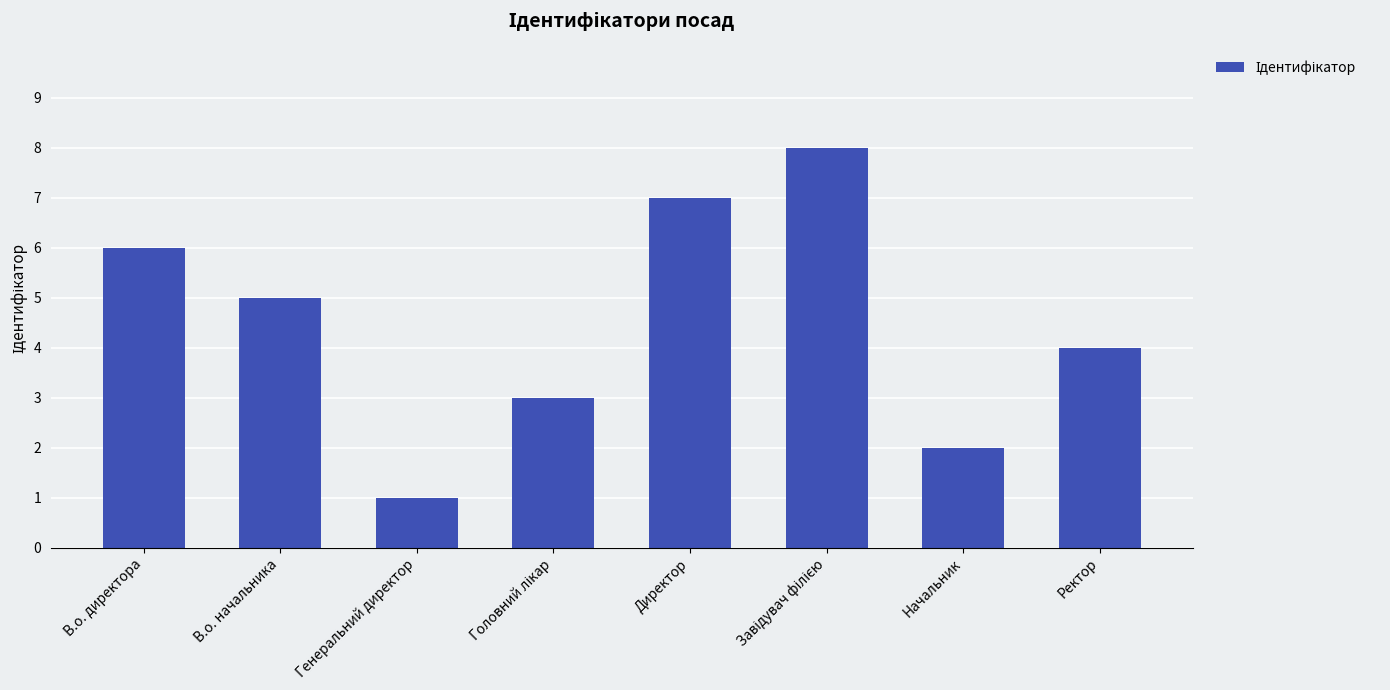

What is the maximum value shown in the chart?

8